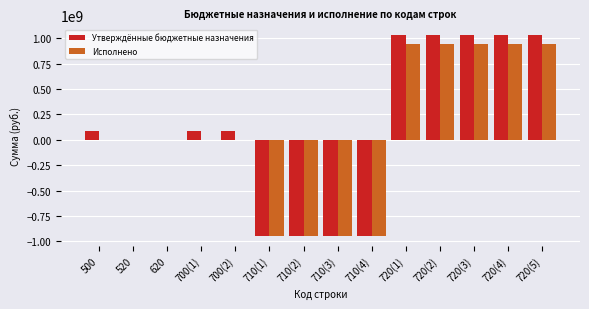

Is the value of Исполнено at 710(2) greater than the value of Утверждённые бюджетные назначения at 520?

No